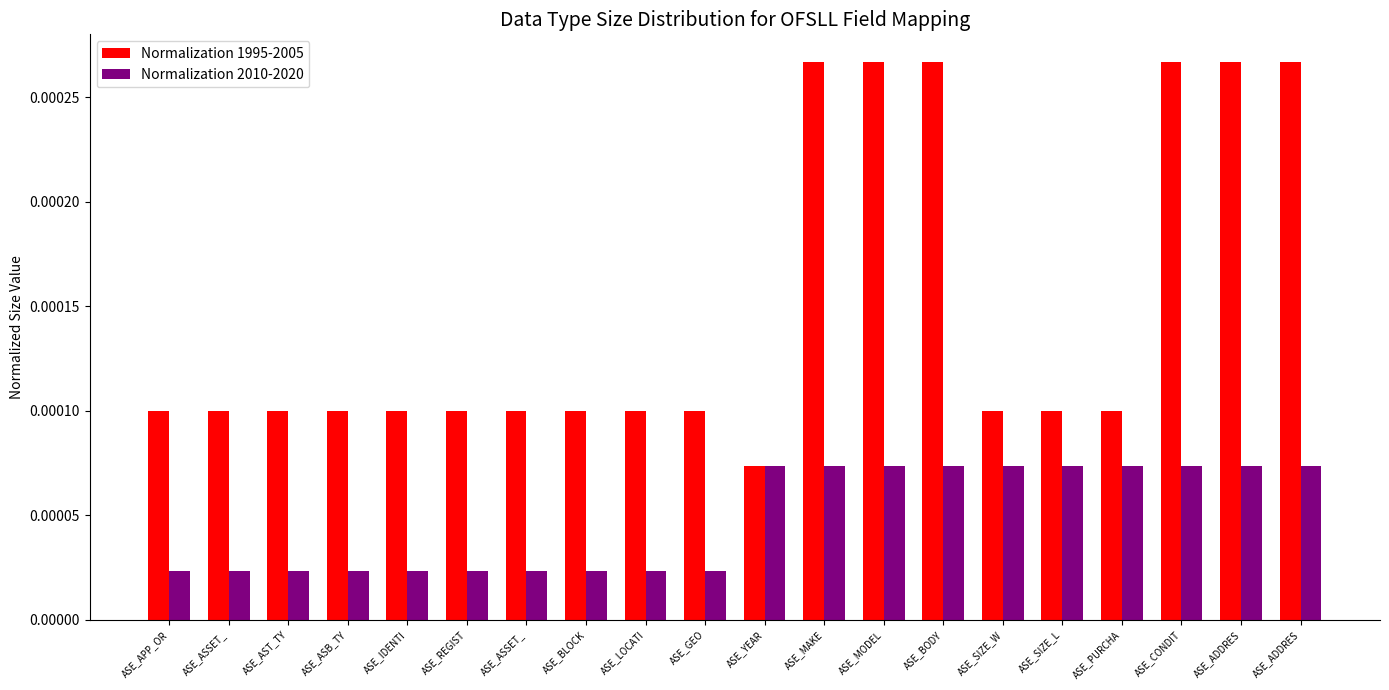

Count the number of data series in this chart.

2